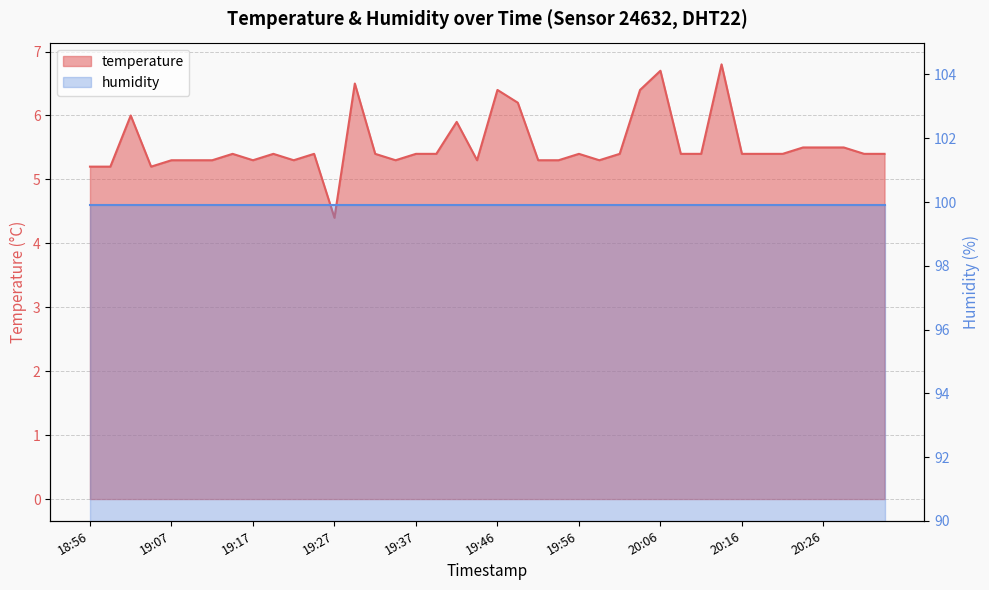

What is the ratio of the value at 20:11 to the value at 19:44?

1.0